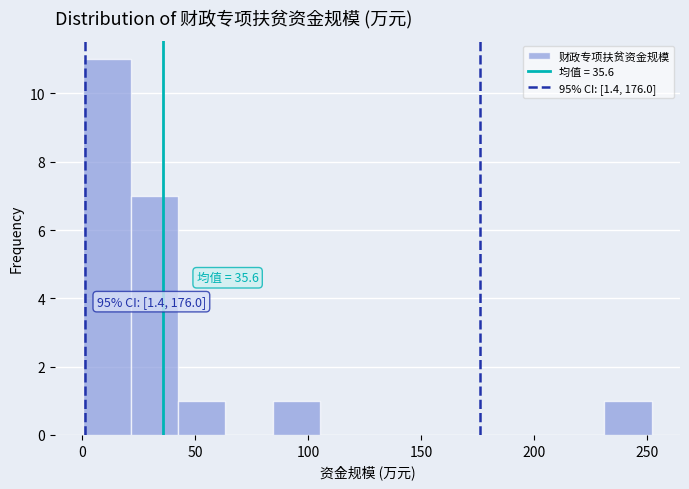

Over which range of the x-axis is the bar tallest?

0 to 20